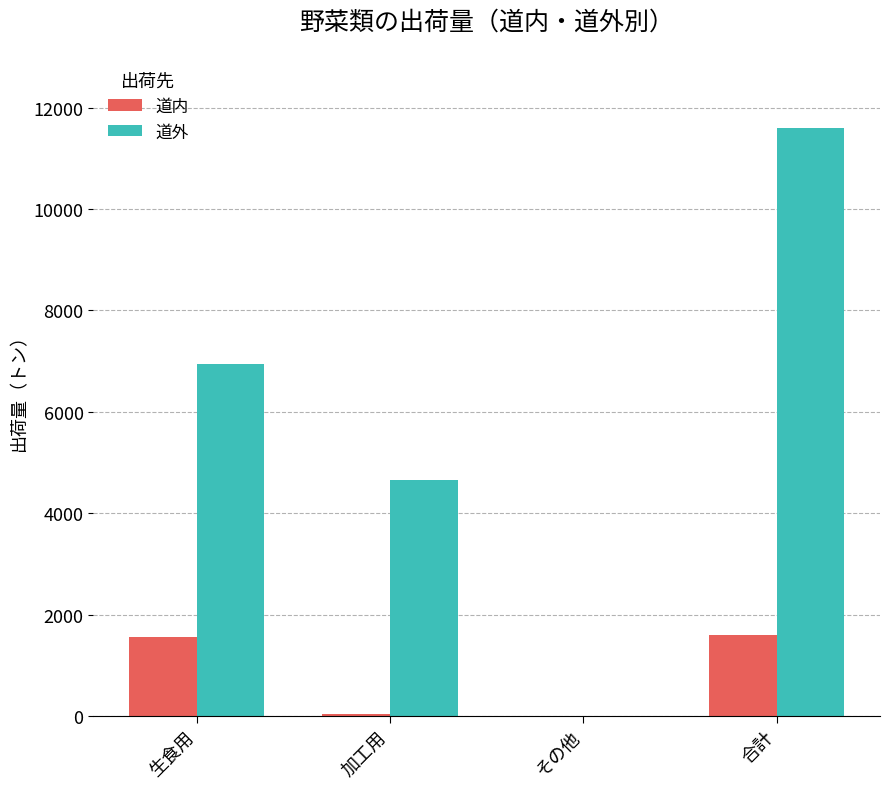

Where is 道外 nearest to the value 5802?

加工用